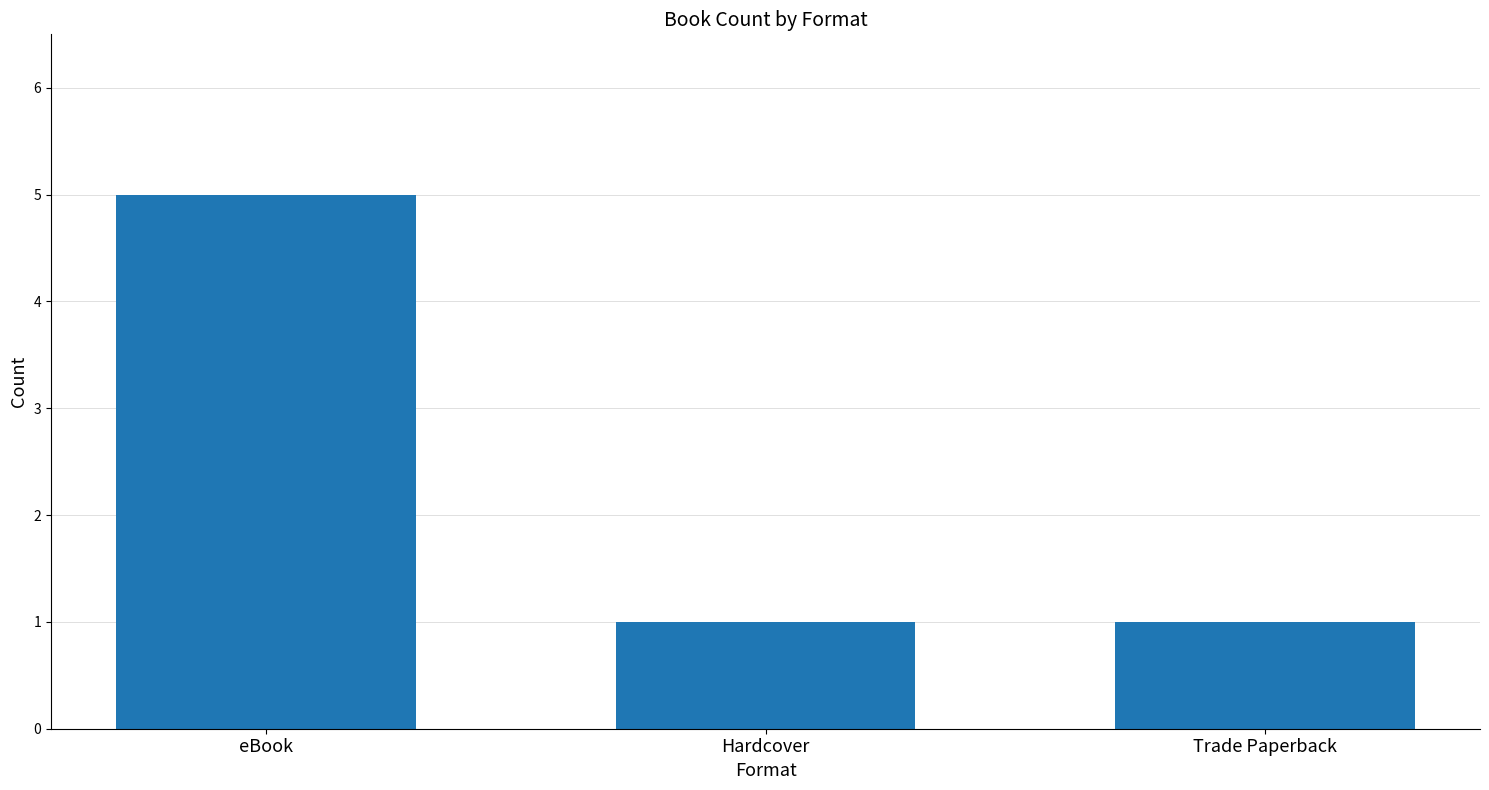

What is the ratio of the value at Trade Paperback to the value at Hardcover?

1.0